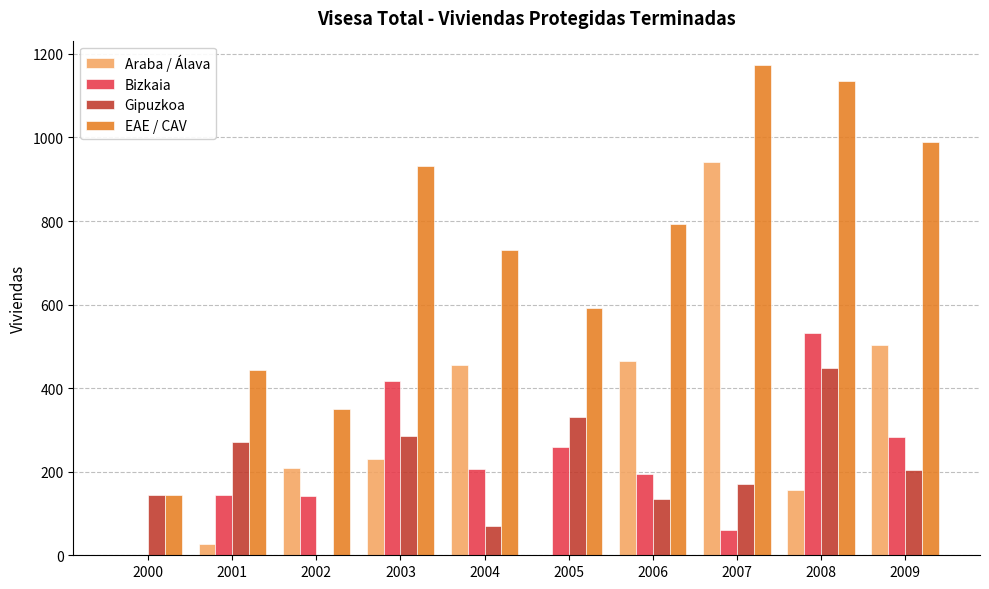

Where does the Bizkaia series first go above 206?

2003